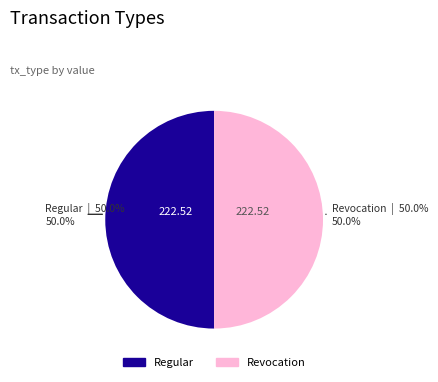

What percentage do Regular and Revocation together represent?

100.0%